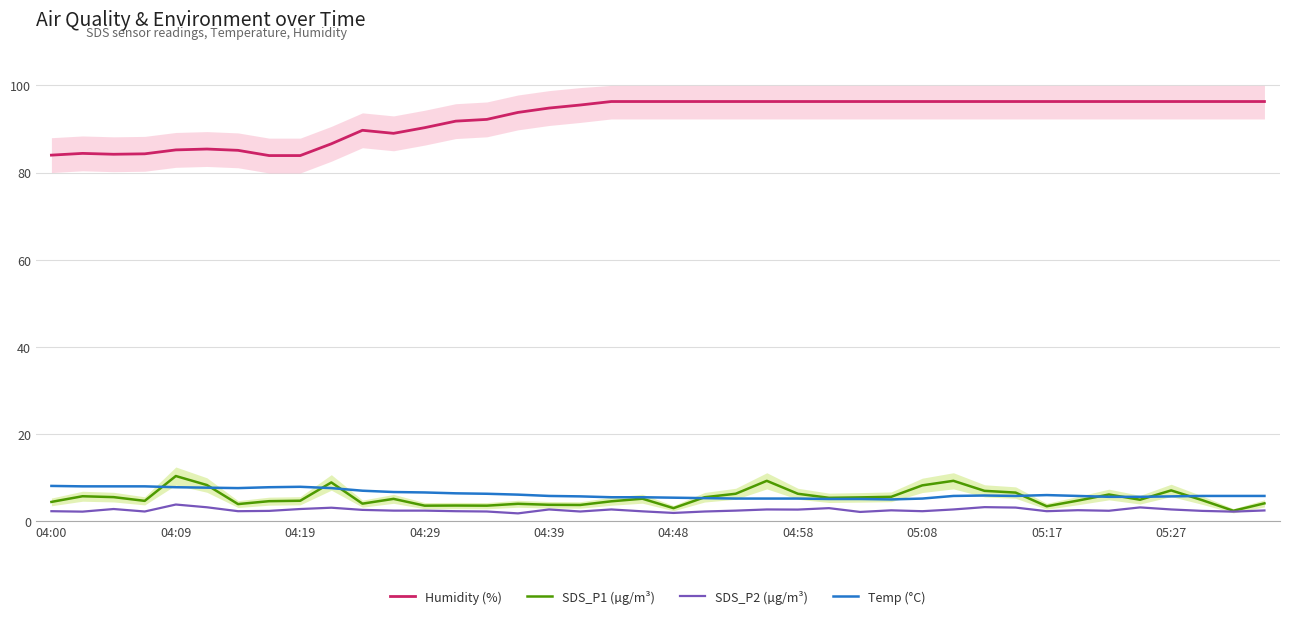

What is the value of the Temp (°C) point at the 23rd from the left?

5.2